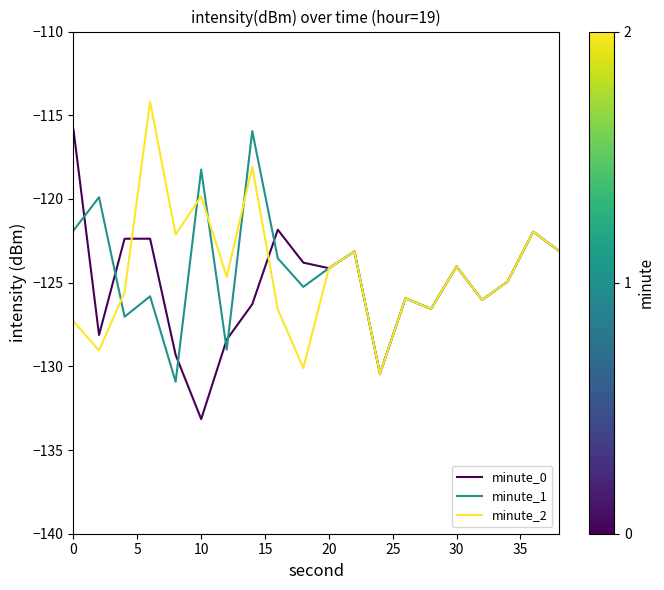

What is the greatest value displayed?

-114.2